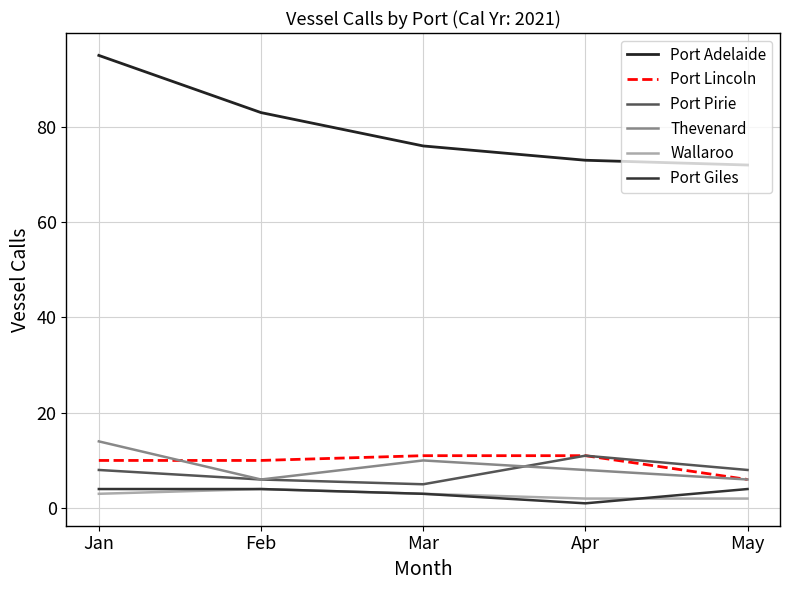

True or false: Wallaroo has a value of 4 at Feb.

True